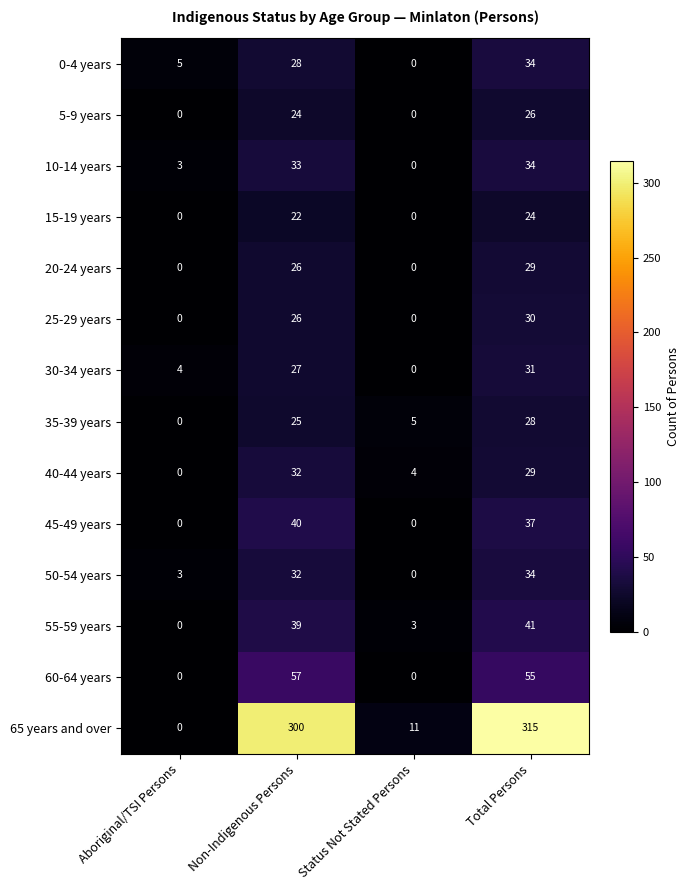

Rank the categories by 10-14 years value from highest to lowest.

Total Persons, Non-Indigenous Persons, Aboriginal/TSI Persons, Status Not Stated Persons